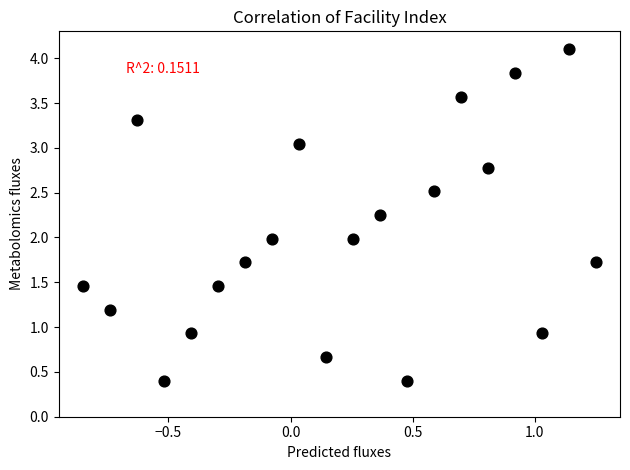

What is the range of X values (max minus min)?

2.1